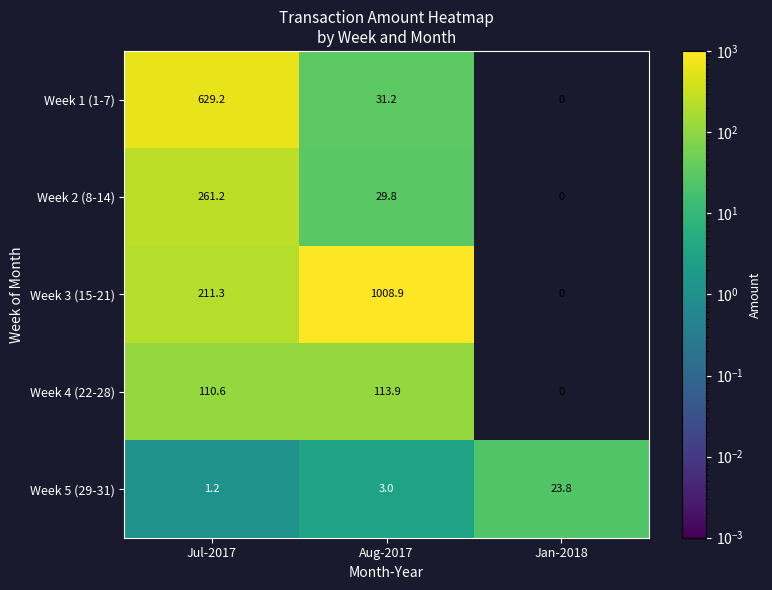

Which label corresponds to the smallest value in the chart?

Jan-2018